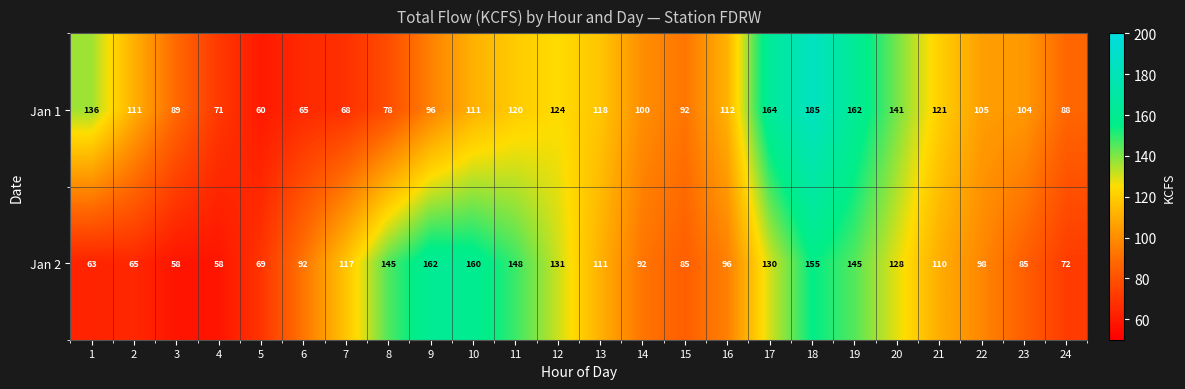

Which series changed the most between 8 and 11?

Jan 1